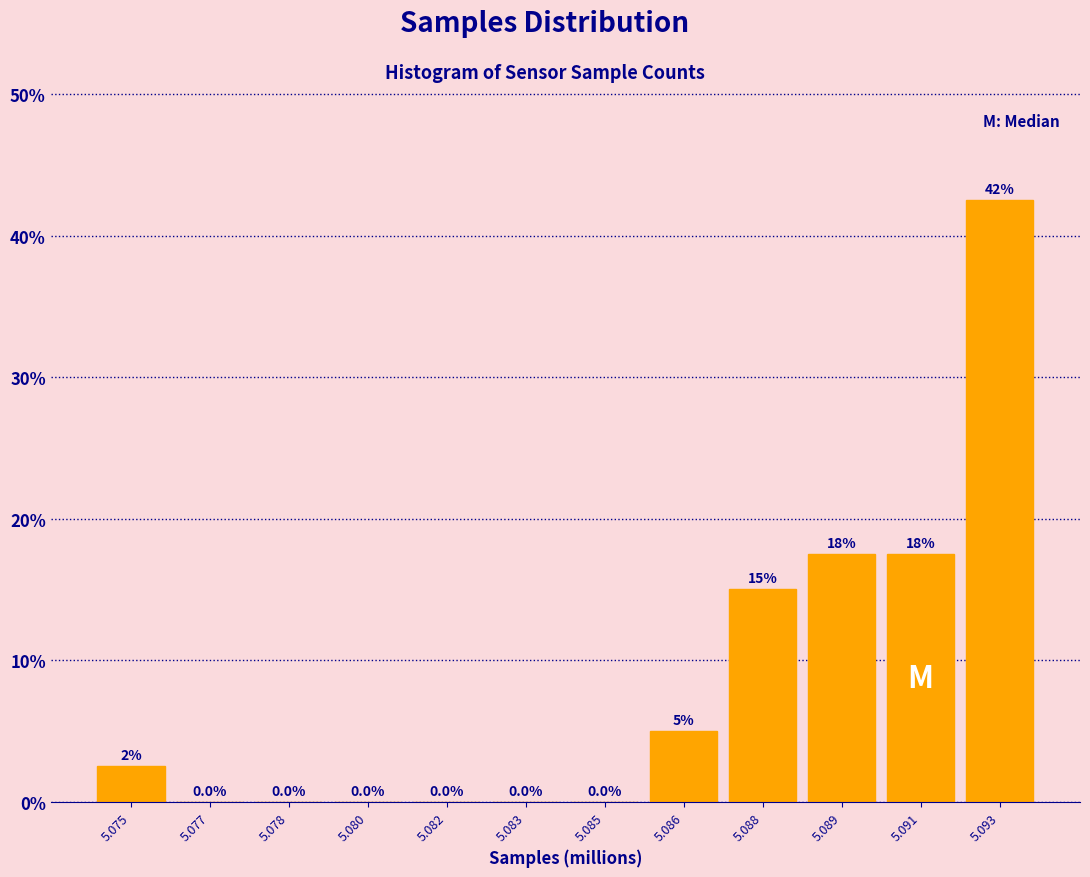

Reading left to right, what are all the values shown in this chart?

5.075=2.5	5.077=0.0	5.078=0.0	5.080=0.0	5.082=0.0	5.083=0.0	5.085=0.0	5.086=5.0	5.088=15.0	5.089=17.5	5.091=17.5	5.093=42.5